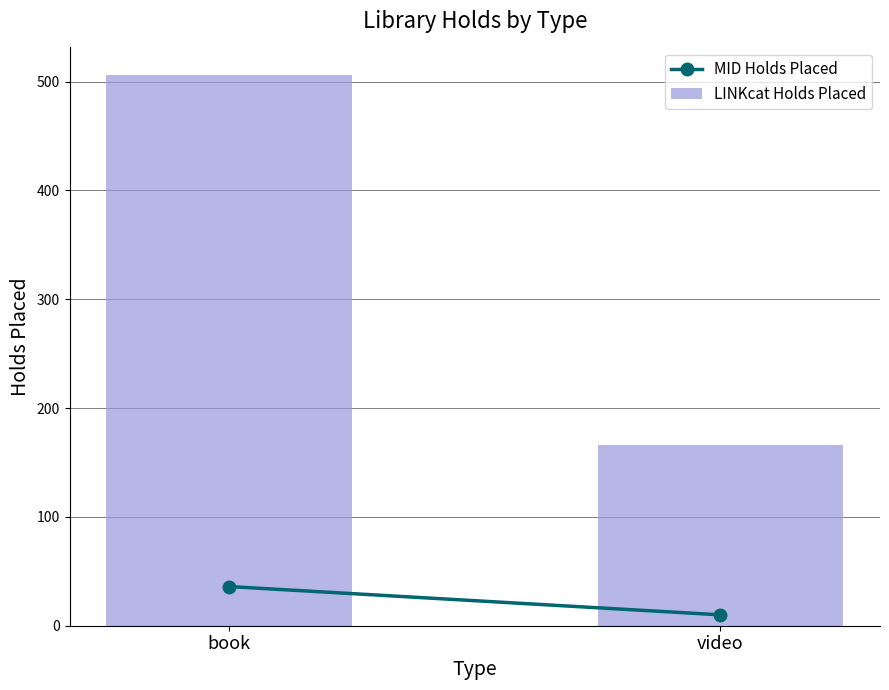

What is the approximate value at book, to the nearest 5?

505